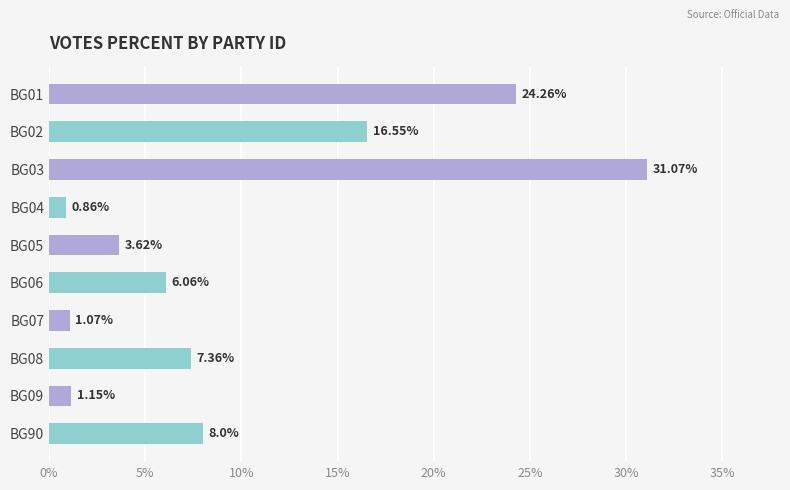

What is the sum of all values?

100.0